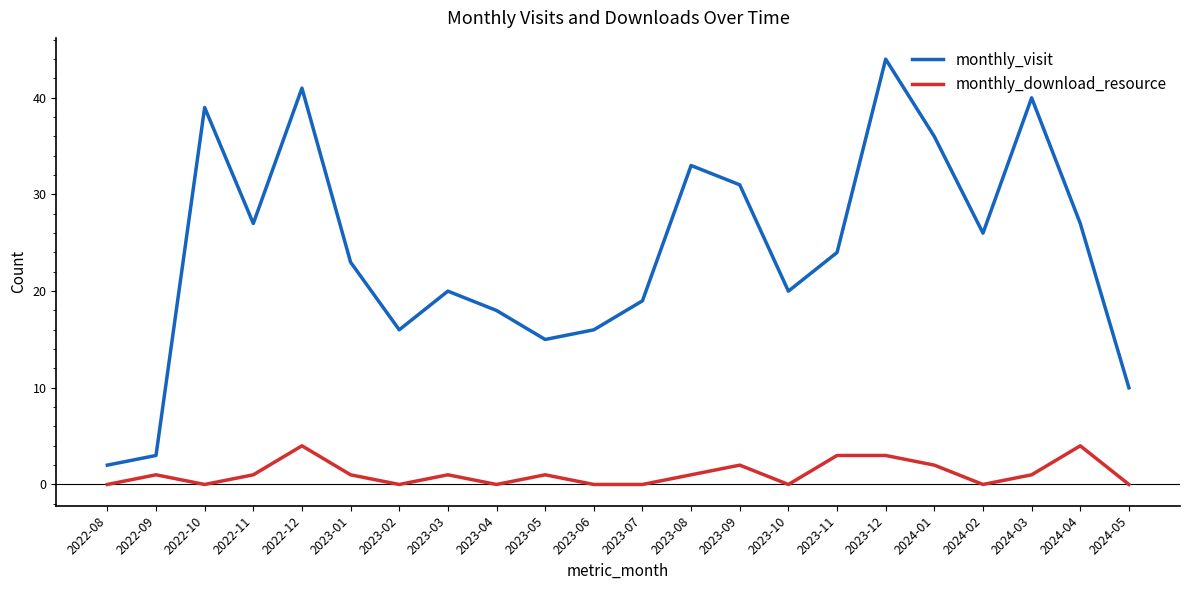

How many monthly_download_resource values are between 0 and 2?

18